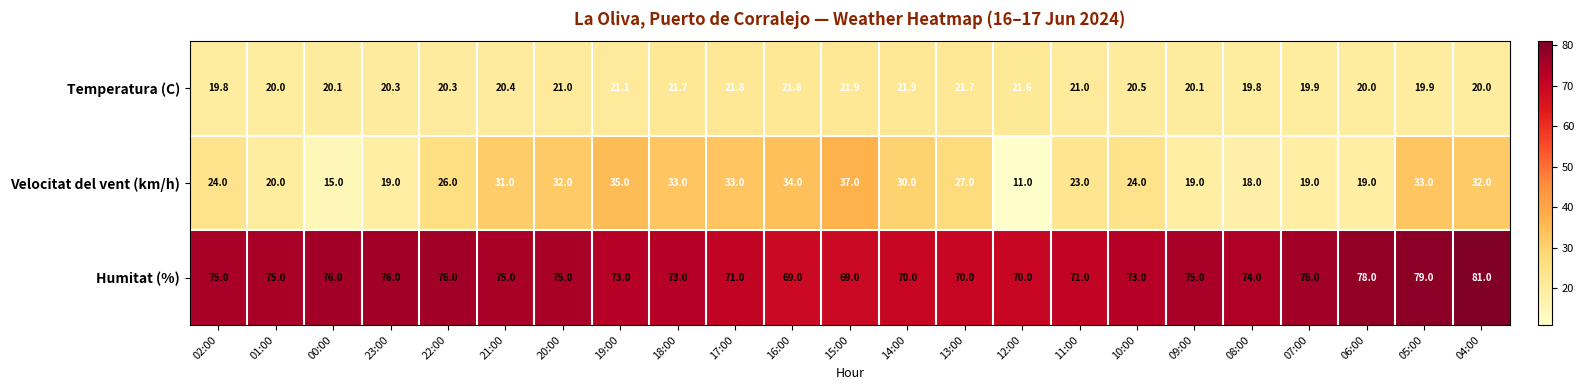

What is the approximate value of Humitat (%) at 21:00?

75.0